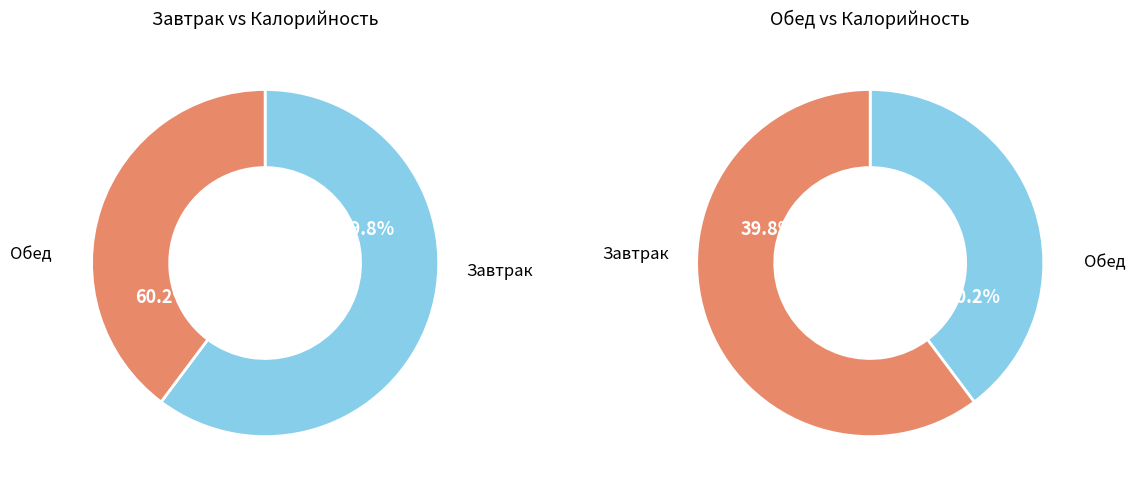

Combined, do Завтрак and Обед account for over 50%?

Yes